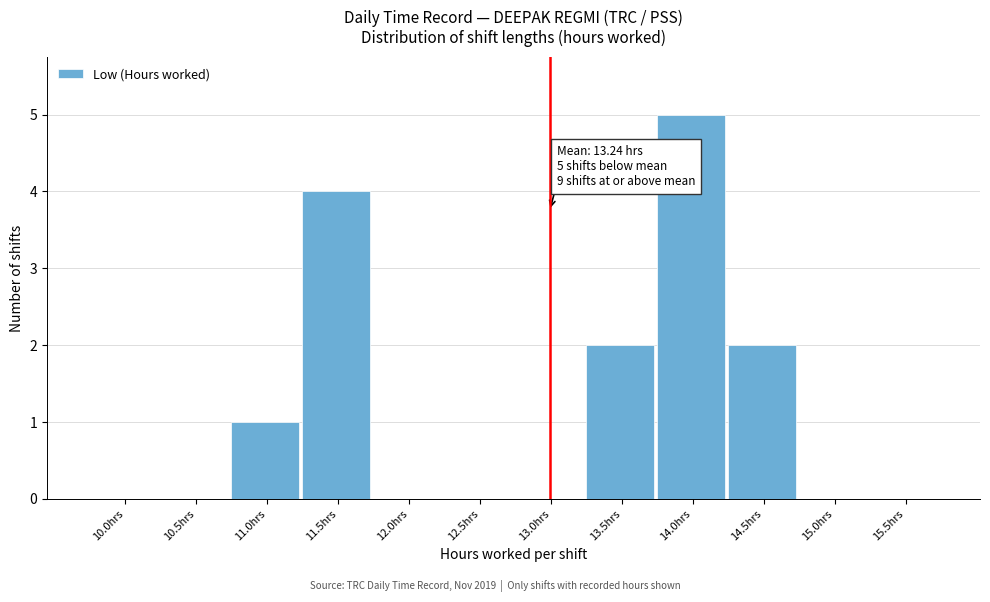

Reading left to right, list all the values displayed in this chart.

10.0hrs=0	10.5hrs=0	11.0hrs=1	11.5hrs=4	12.0hrs=0	12.5hrs=0	13.0hrs=0	13.5hrs=2	14.0hrs=5	14.5hrs=2	15.0hrs=0	15.5hrs=0